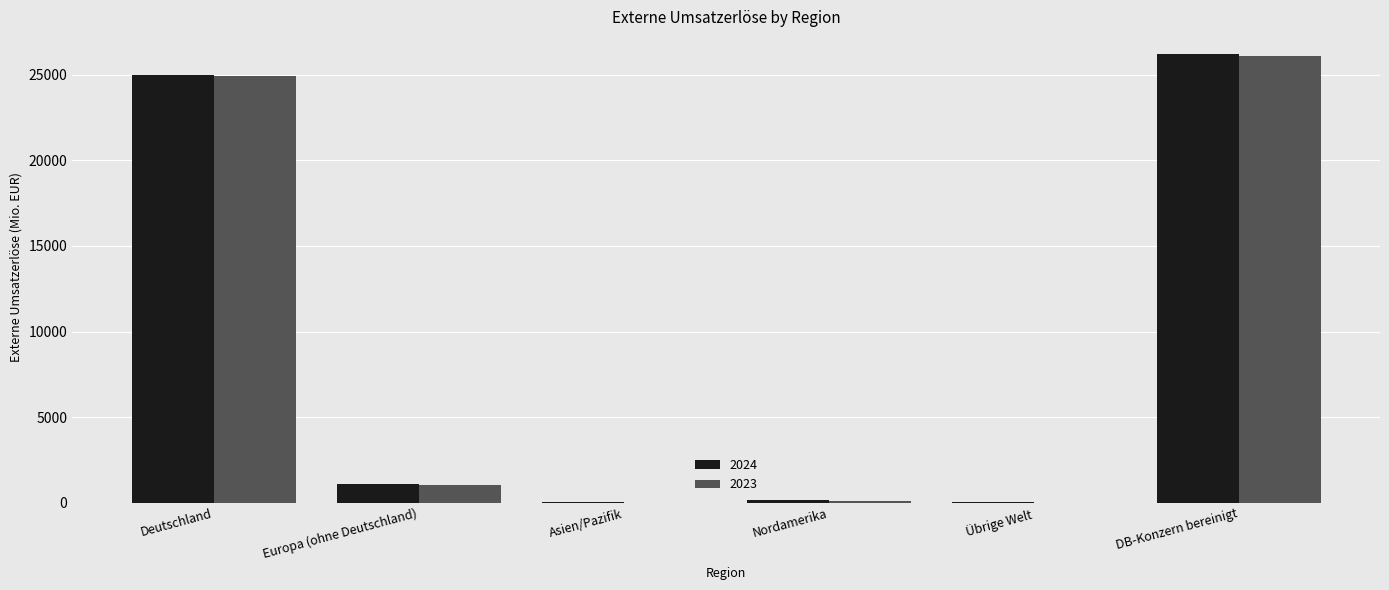

What is the maximum value shown in the chart?

26227